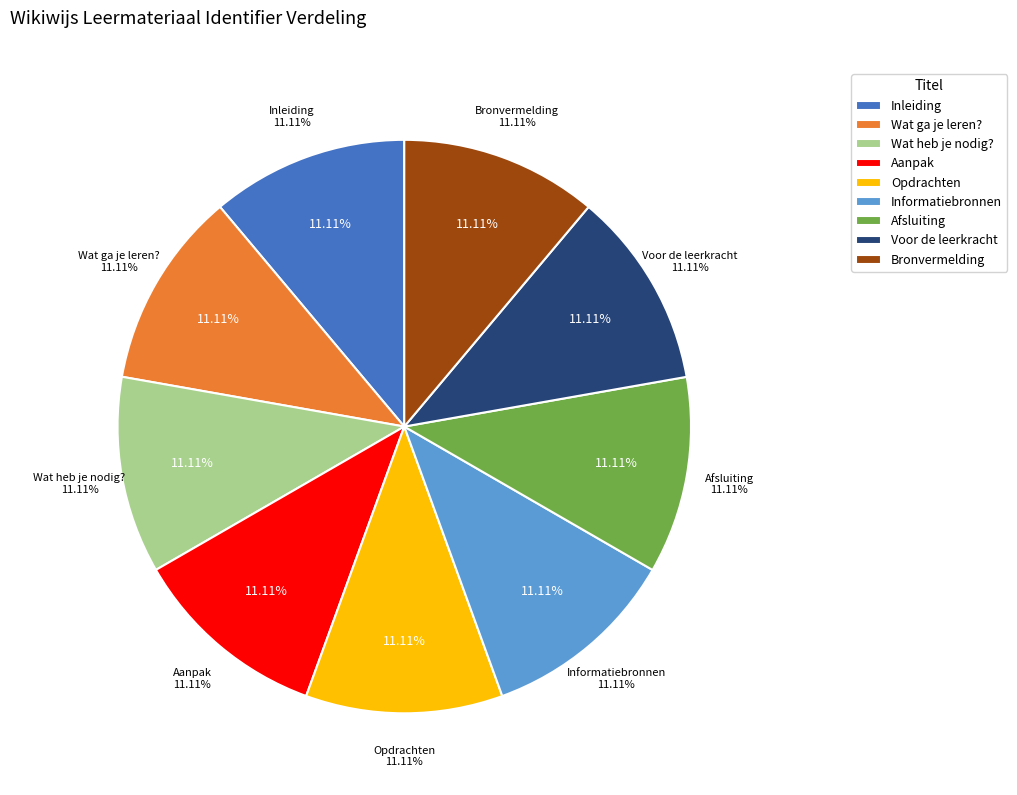

True or false: Opdrachten accounts for 11% of the total.

True